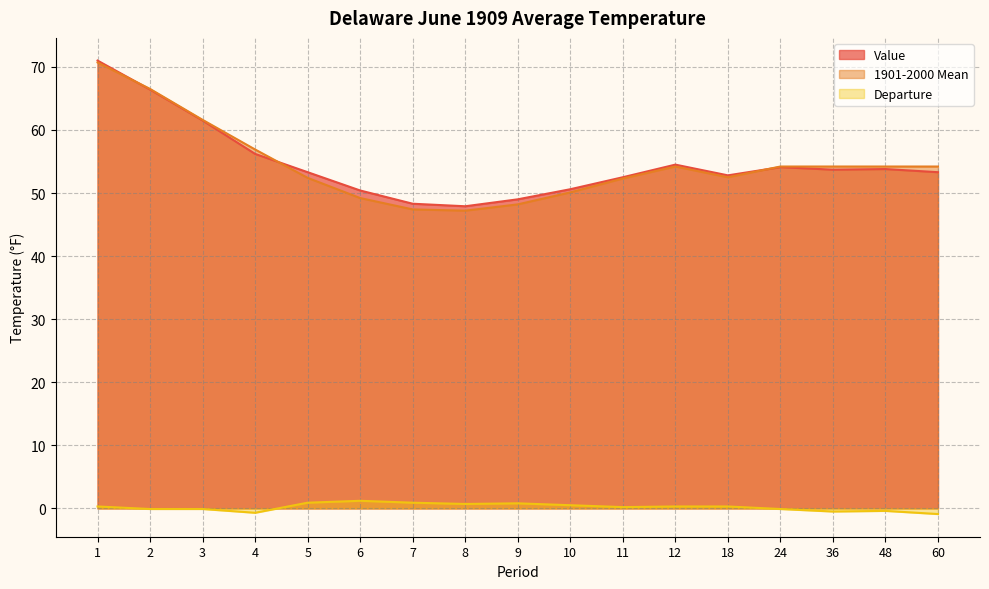

At which category does Value reach its first local peak?

12